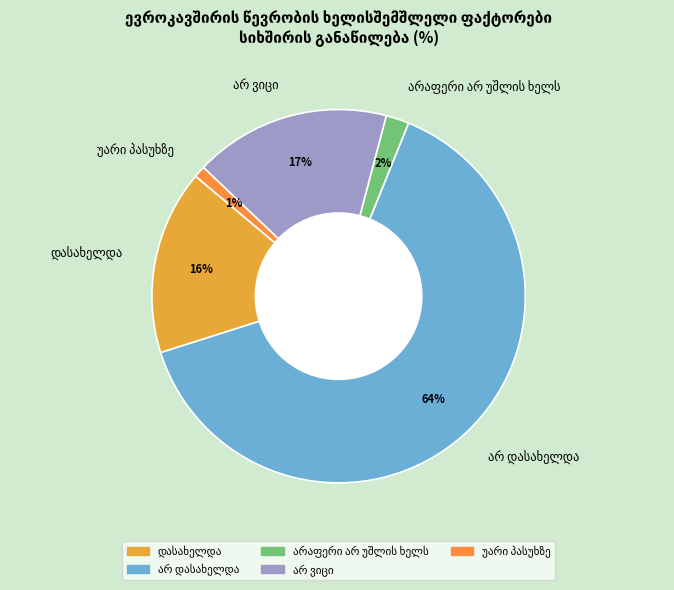

To the nearest percent, what is the average slice percentage?

20%